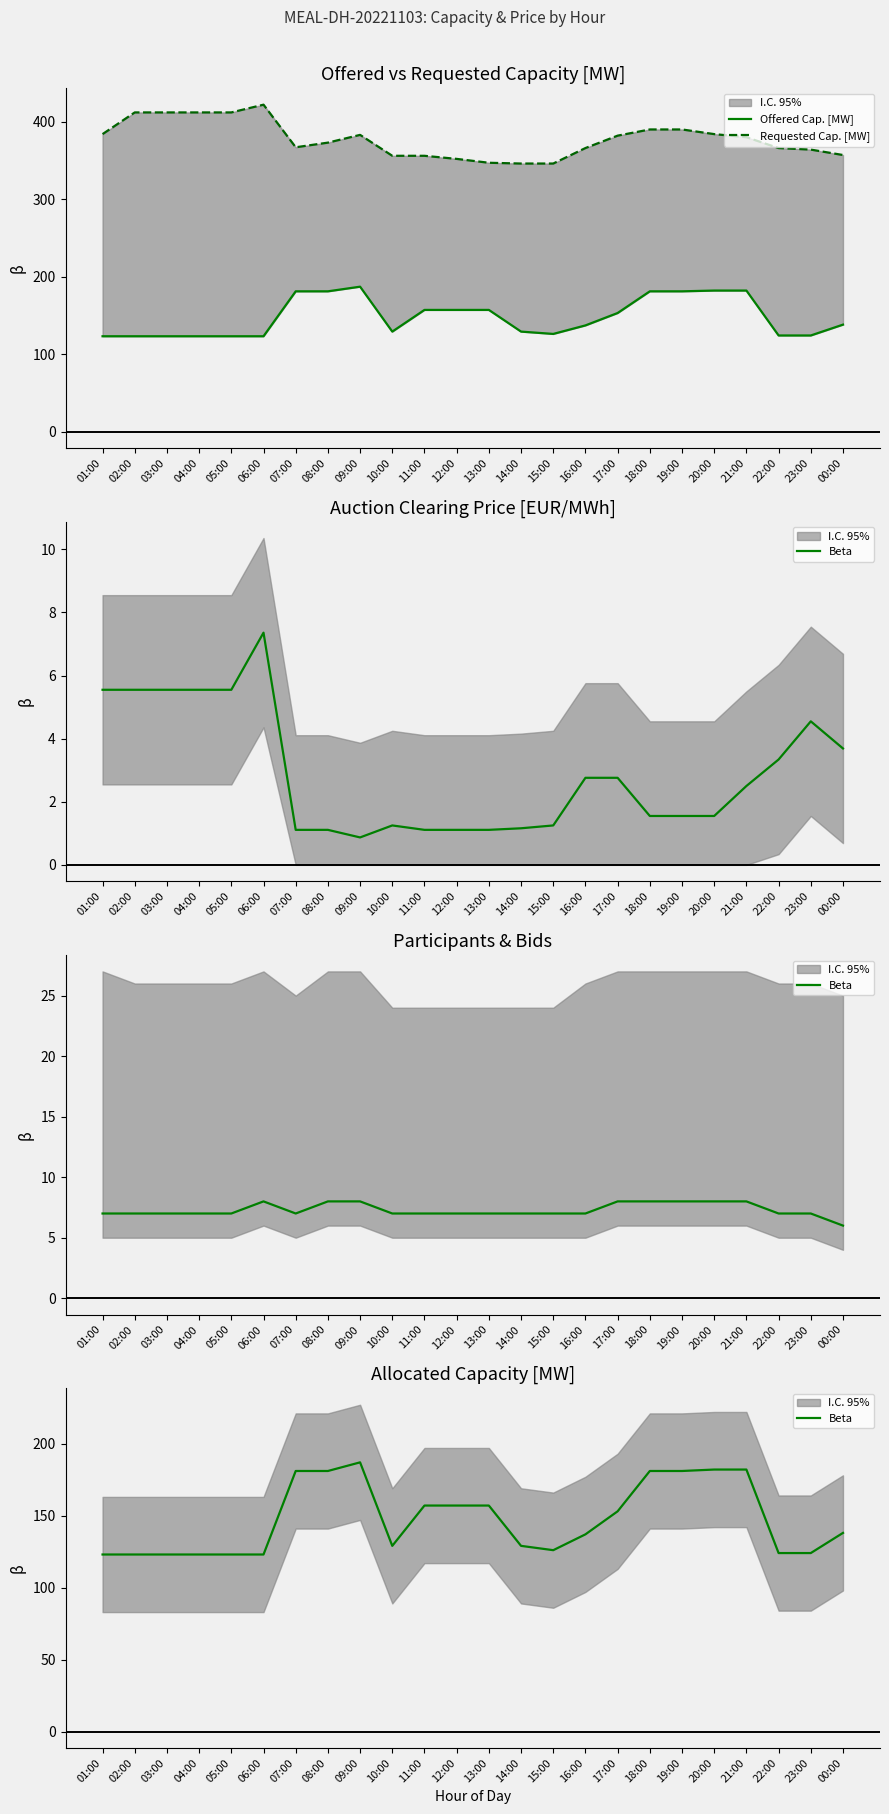

List the series in order of their peak value, highest first.

Requested Cap. [MW], Offered Cap. [MW], Beta